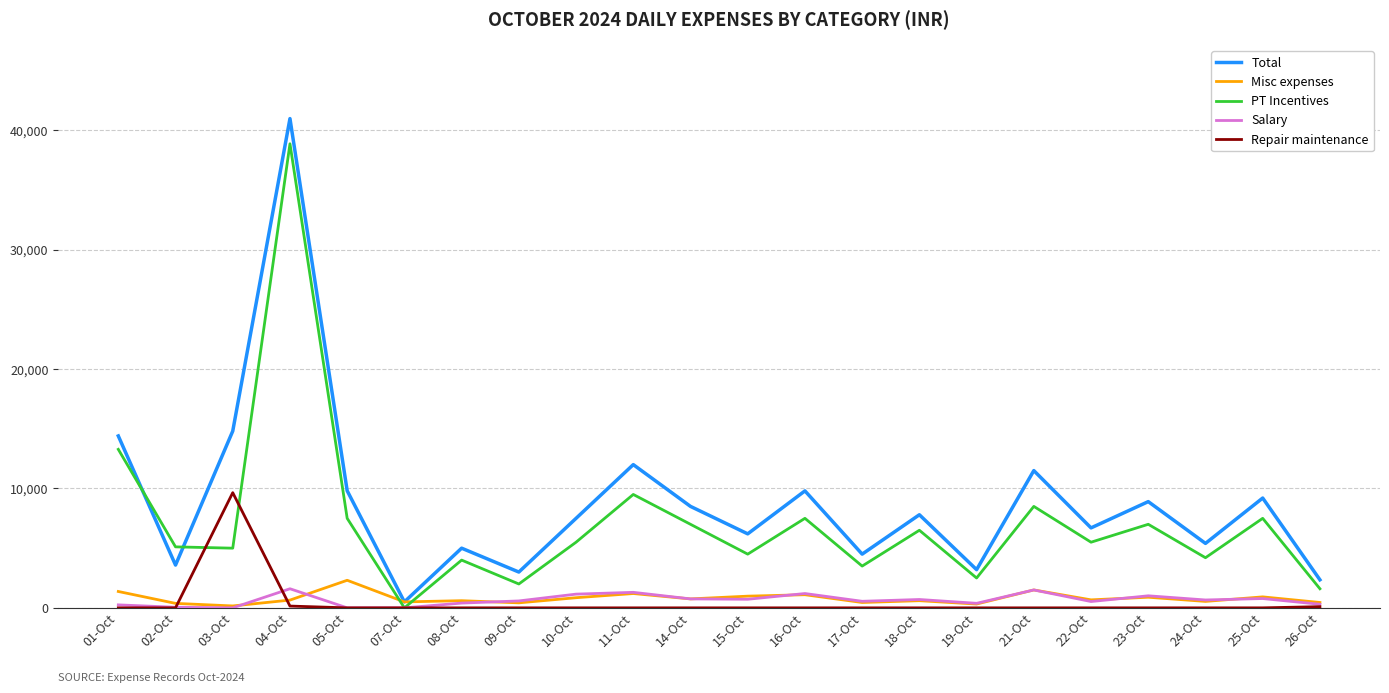

At how many categories does at least one series exceed 21495?

1